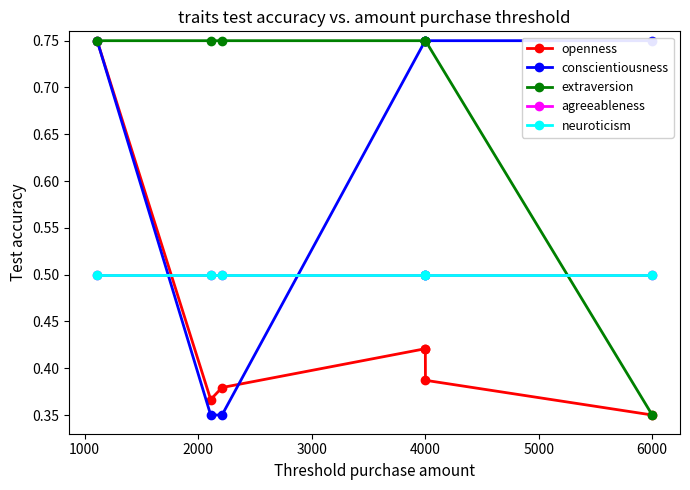

True or false: conscientiousness and extraversion cross at least once.

False